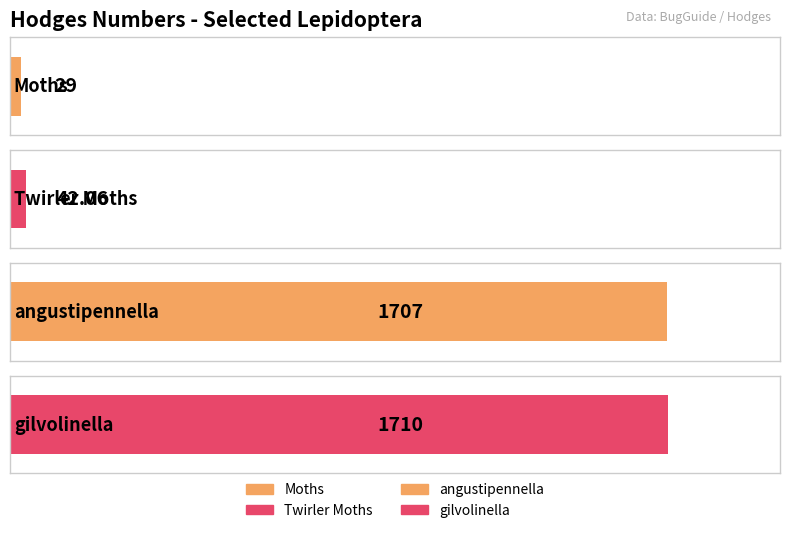

What value does the data have at gilvolinella?

1710.0